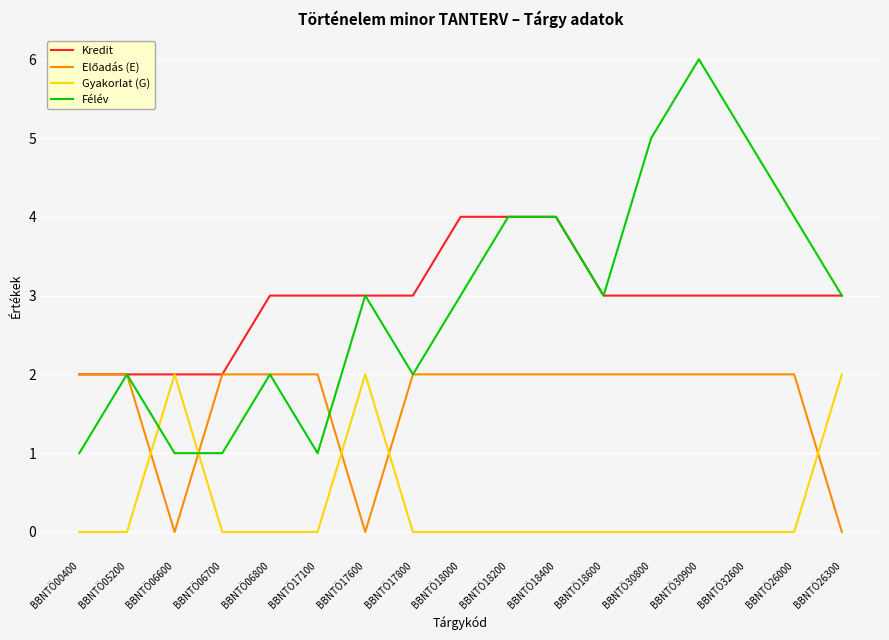

Which series has the widest spread of values?

Félév